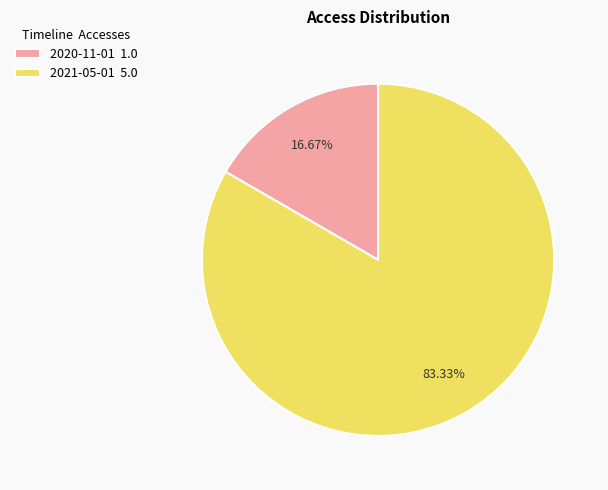

What percentage is NOT represented by 2021-05-01?

16.7%